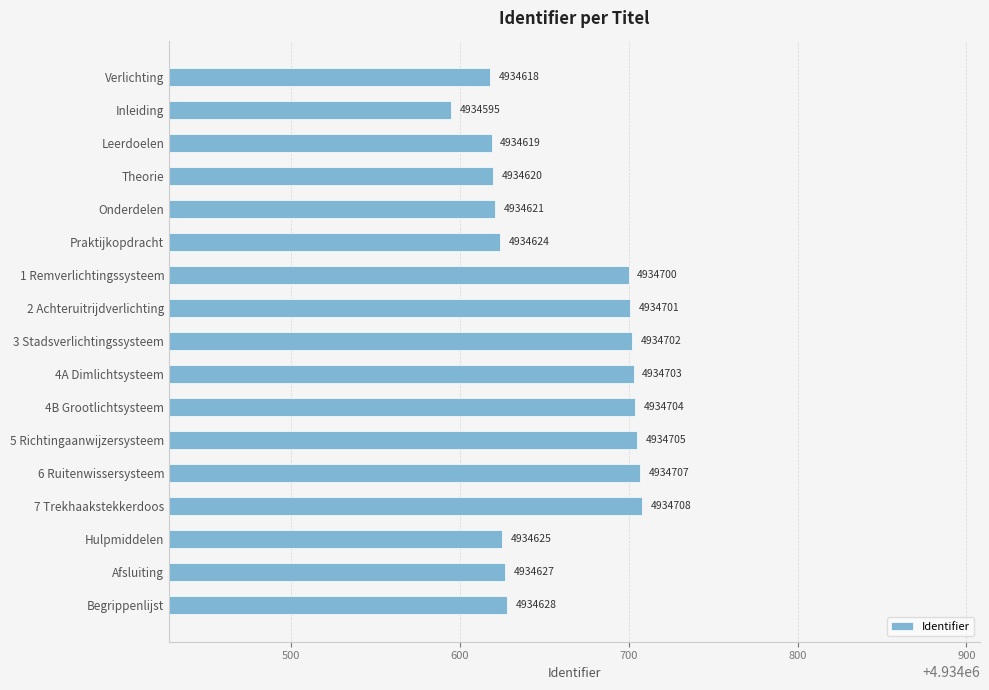

The chart shows a value of 8039887 at 4B Grootlichtsysteem. True or false?

False